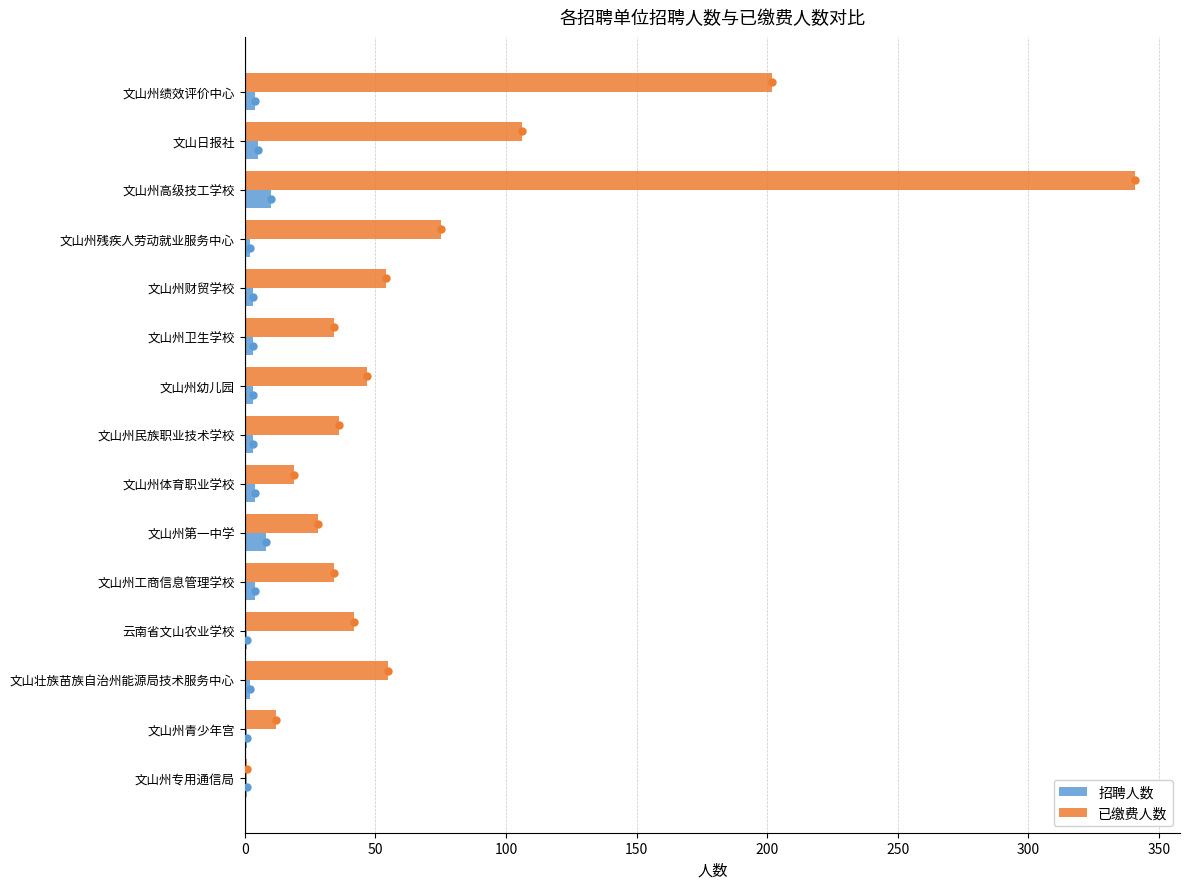

What is the sum of all 招聘人数 values?

54